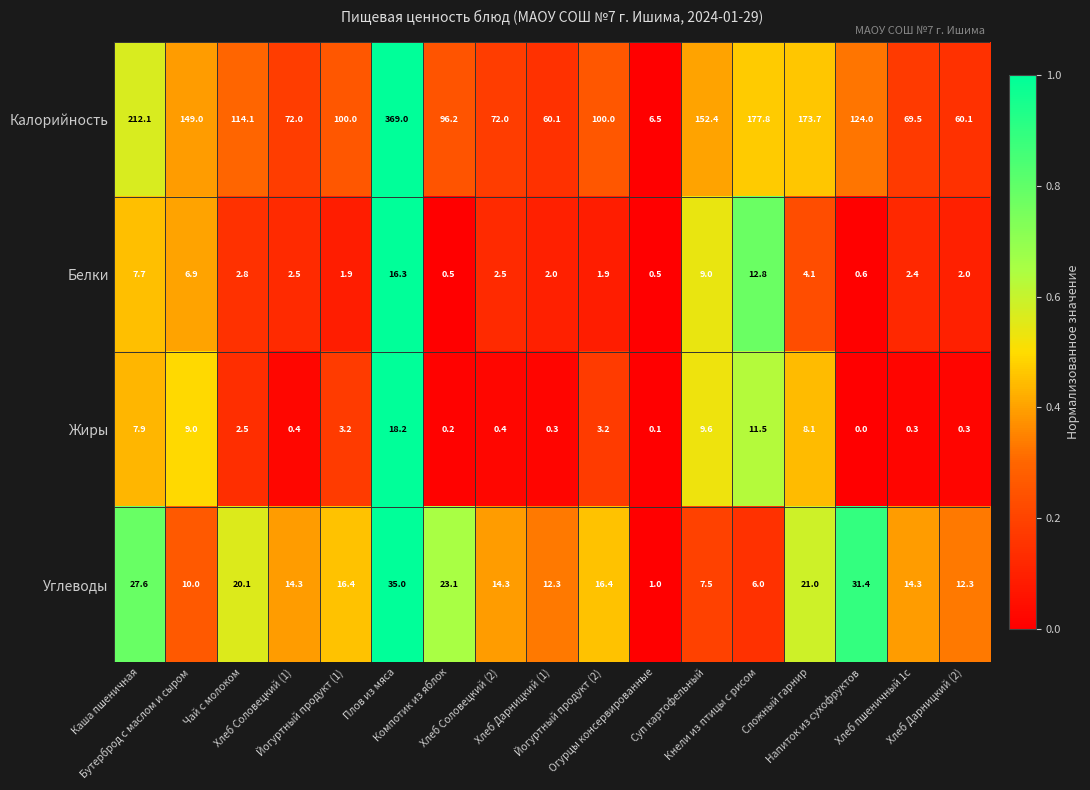

What is the average value of the Калорийность series?

124.0